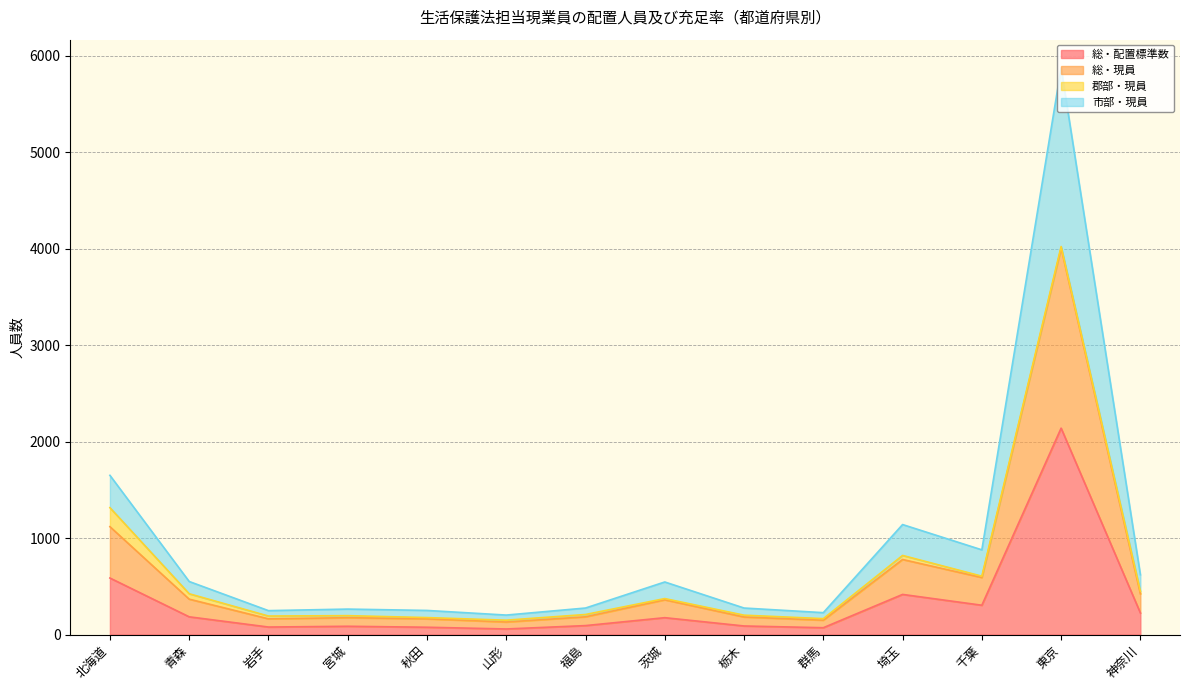

At which label is 市部・現員 closest to 2067?

北海道